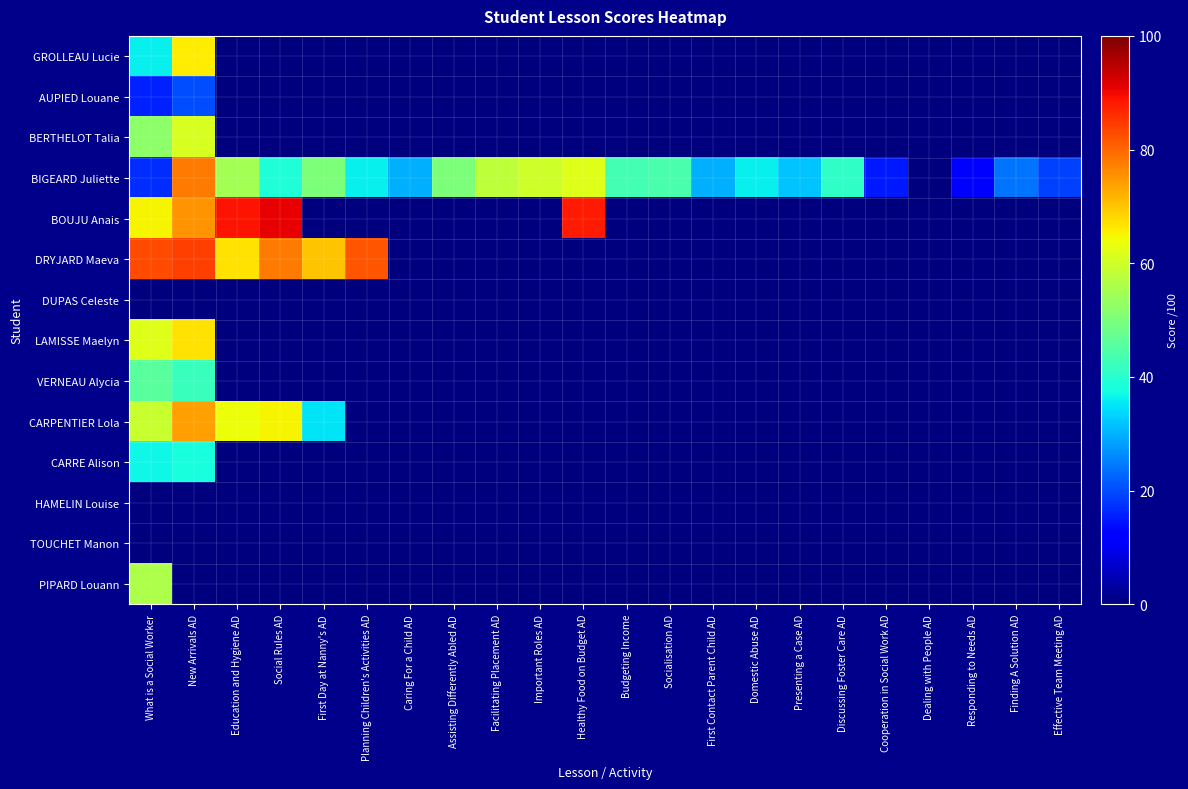

Rank the series by their maximum value, from highest to lowest.

BOUJU Anais, DRYJARD Maeva, BIGEARD Juliette, CARPENTIER Lola, LAMISSE Maelyn, GROLLEAU Lucie, BERTHELOT Talia, PIPARD Louann, VERNEAU Alycia, CARRE Alison, AUPIED Louane, DUPAS Celeste, HAMELIN Louise, TOUCHET Manon